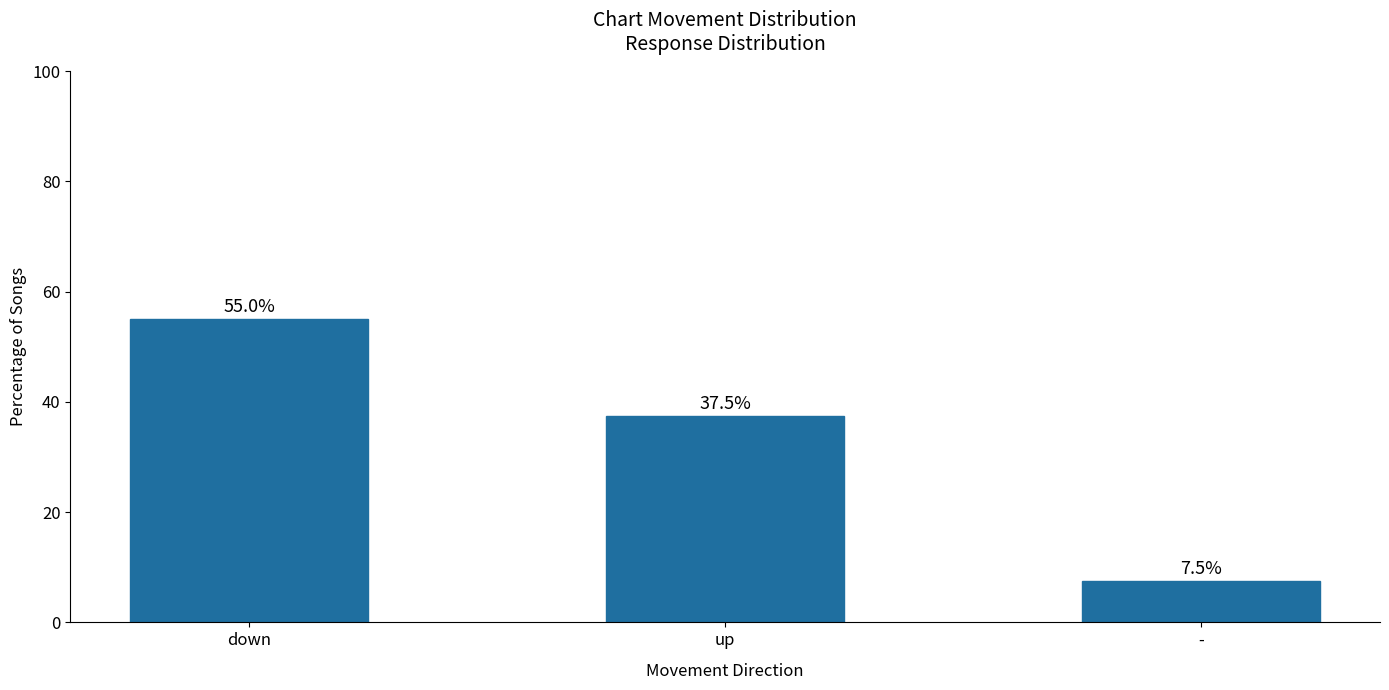

How many data points are less than 37?

1